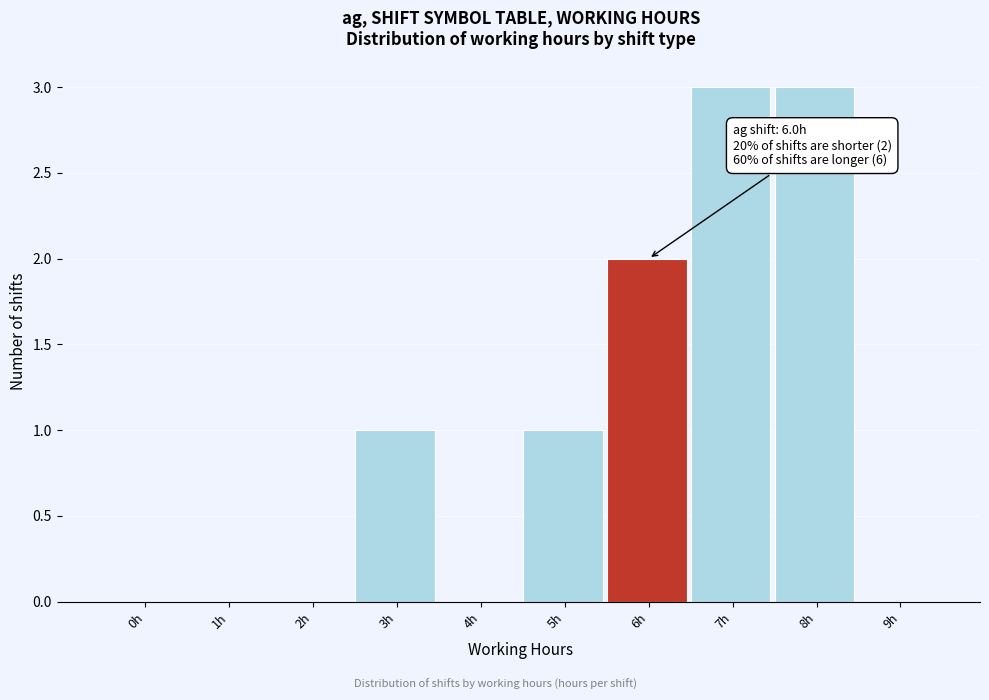

Reading left to right, transcribe all the data shown in this chart.

0h=0	1h=0	2h=0	3h=1	4h=0	5h=1	6h=2	7h=3	8h=3	9h=0